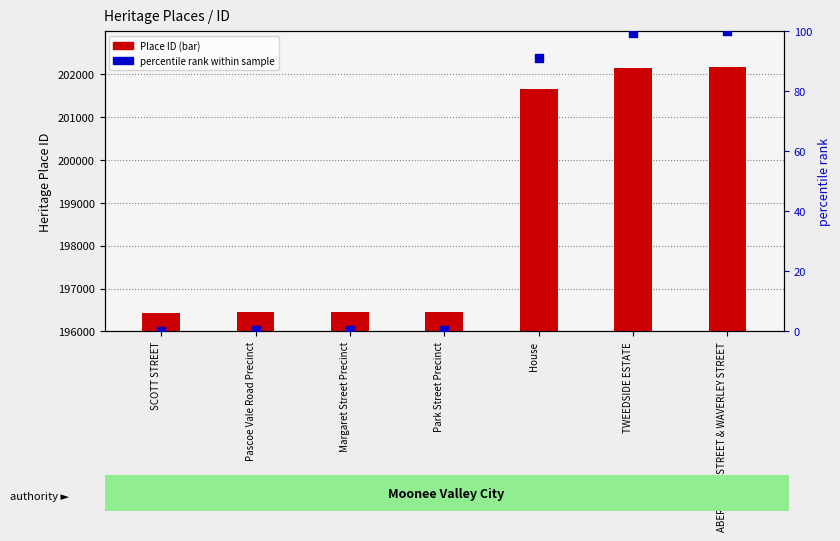

What are all the series names shown in the legend?

Place ID, percentile rank within sample